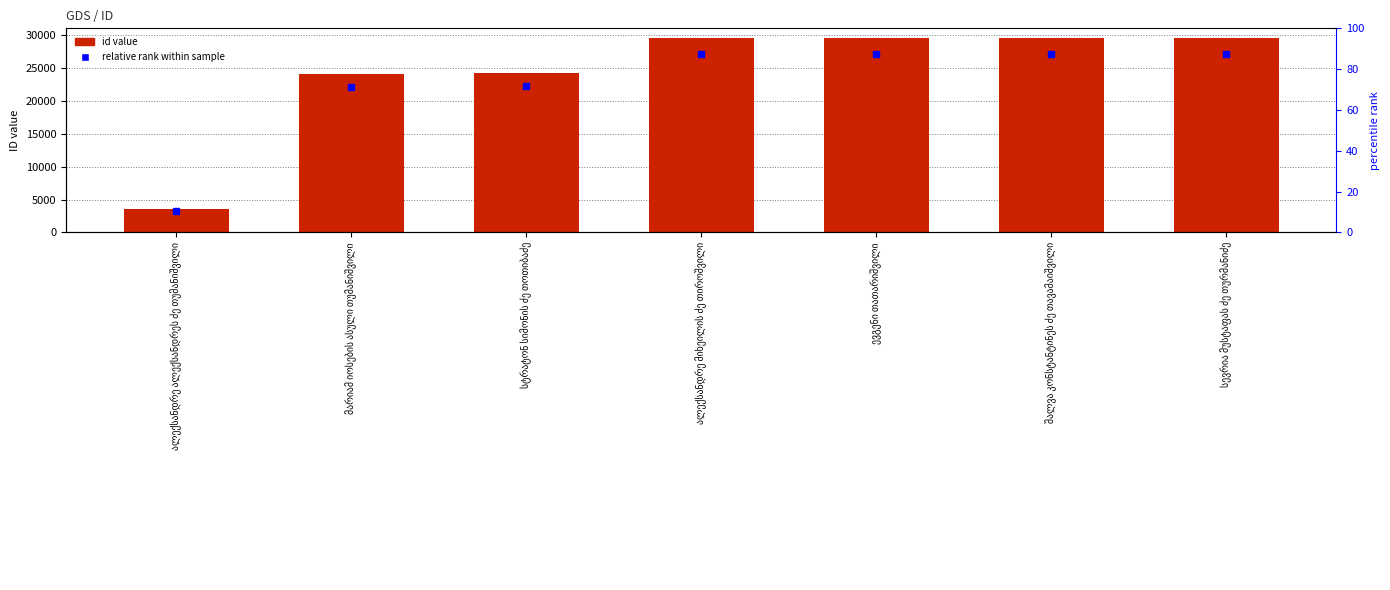

The chart shows a value of 29578 at ალექსანდრე მიხეილის ძე თიროშვილი. True or false?

True